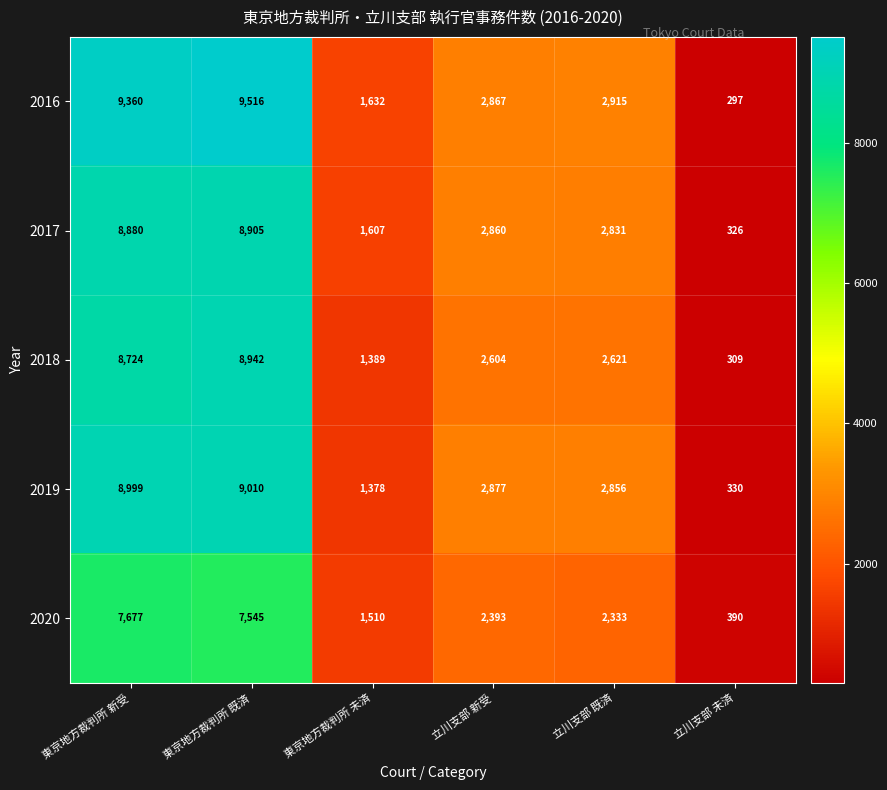

Which series has the largest range (max minus min)?

2016